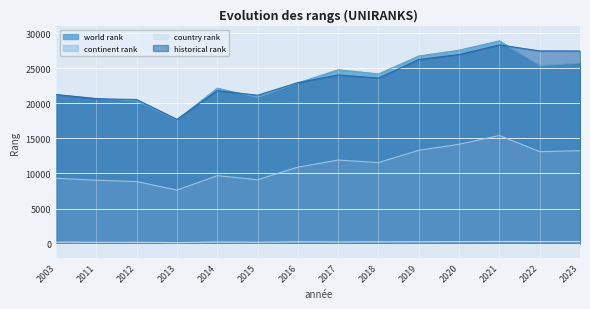

What is the difference between the second highest and second lowest values in the continent rank series?

5306